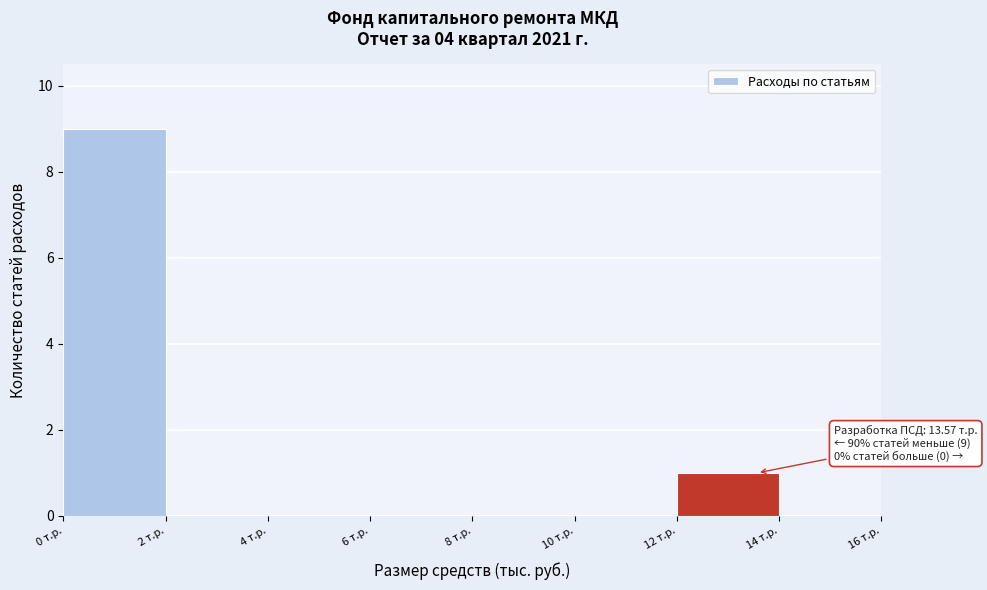

Which range on the x-axis has the tallest bar?

0 to 2